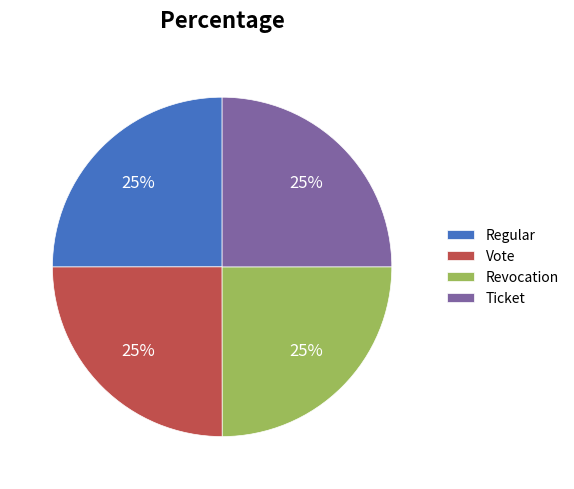

Is there a majority slice in this chart?

No